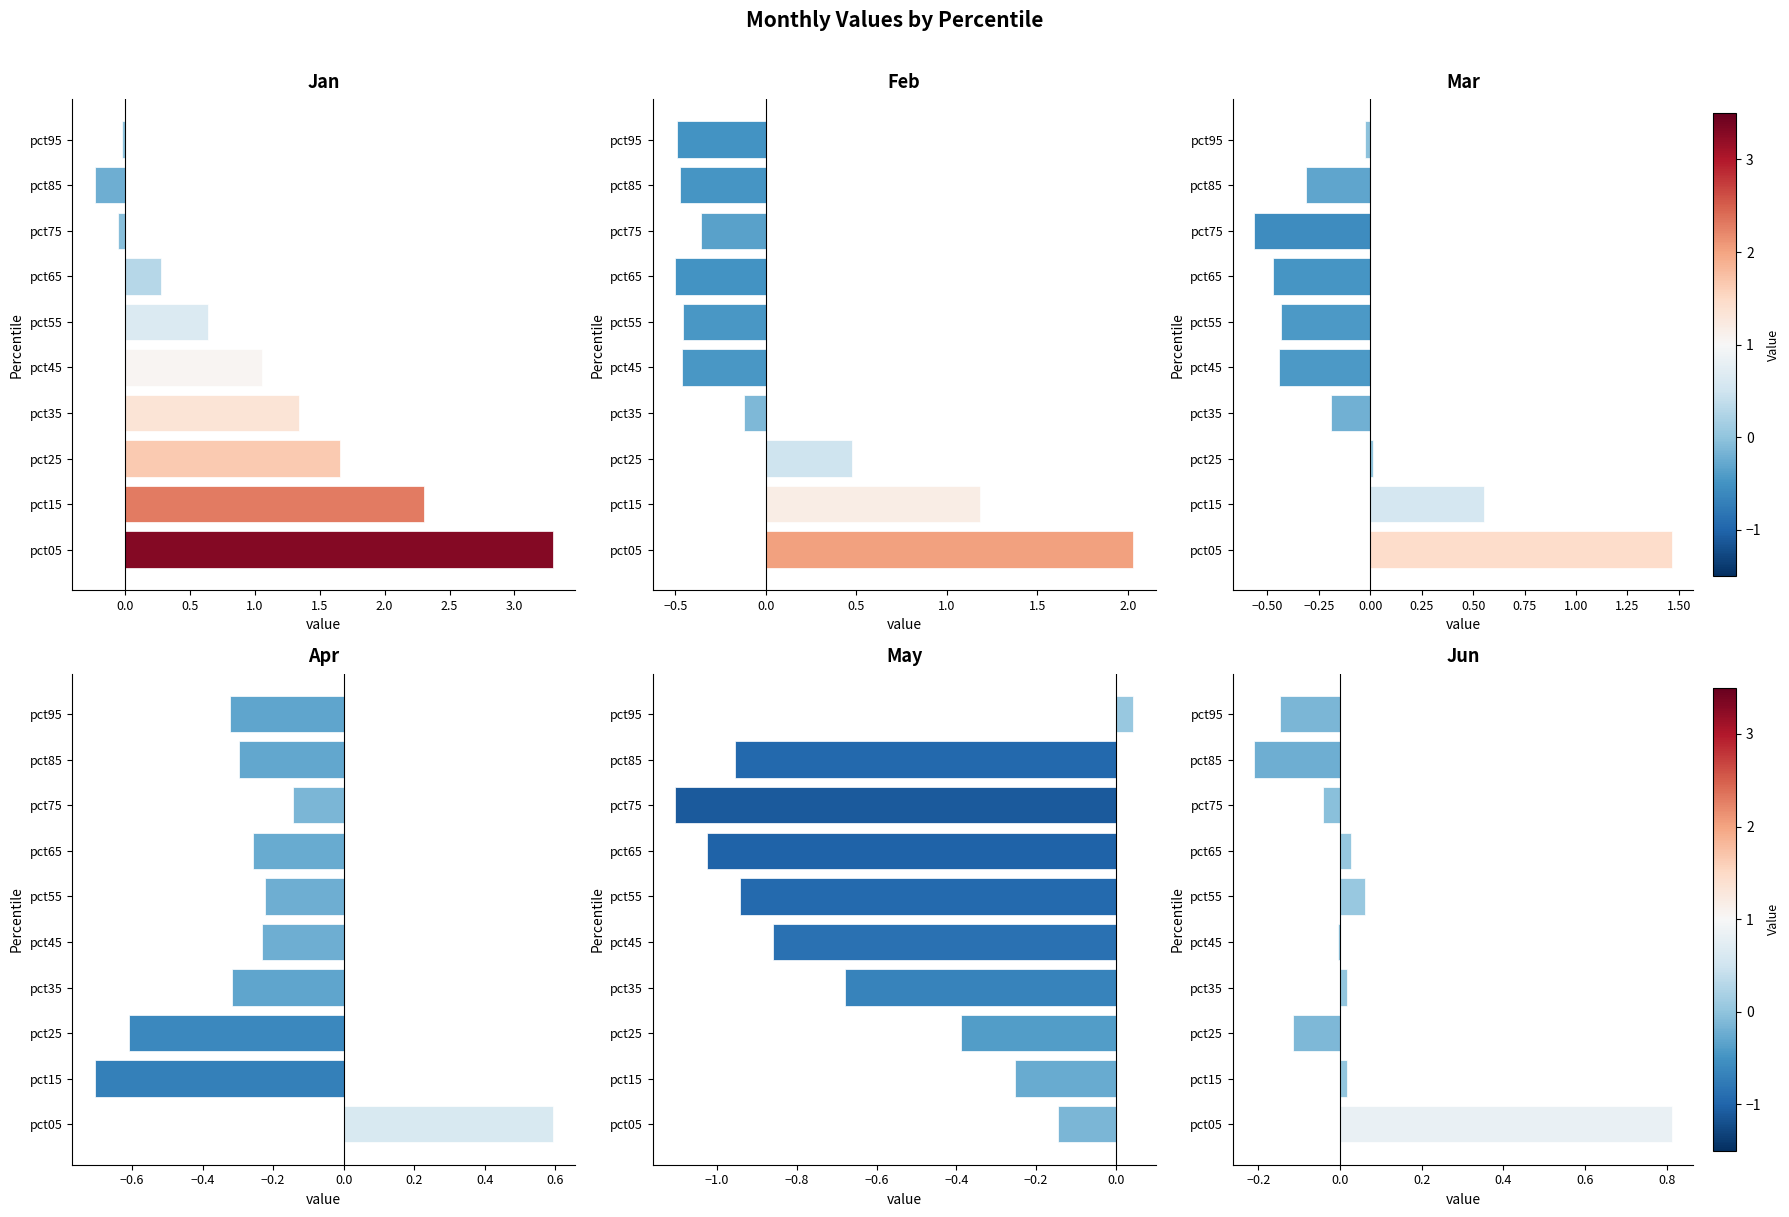

Is the value of Mar at pct35 greater than the value of Apr at pct05?

No